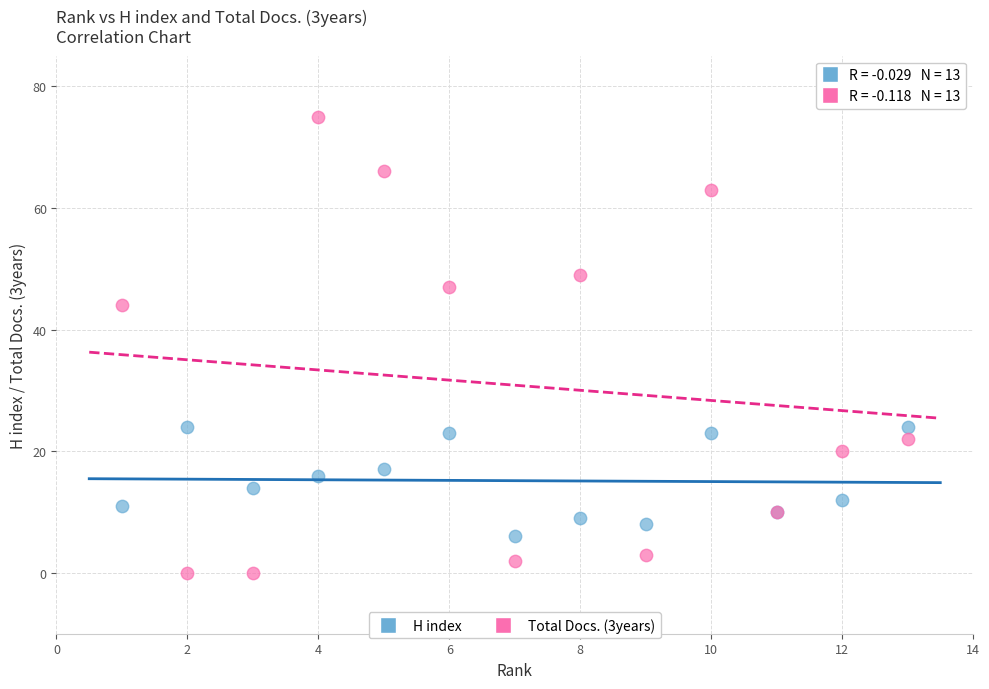

Which series has the largest Y range (max minus min)?

Total Docs. (3years)